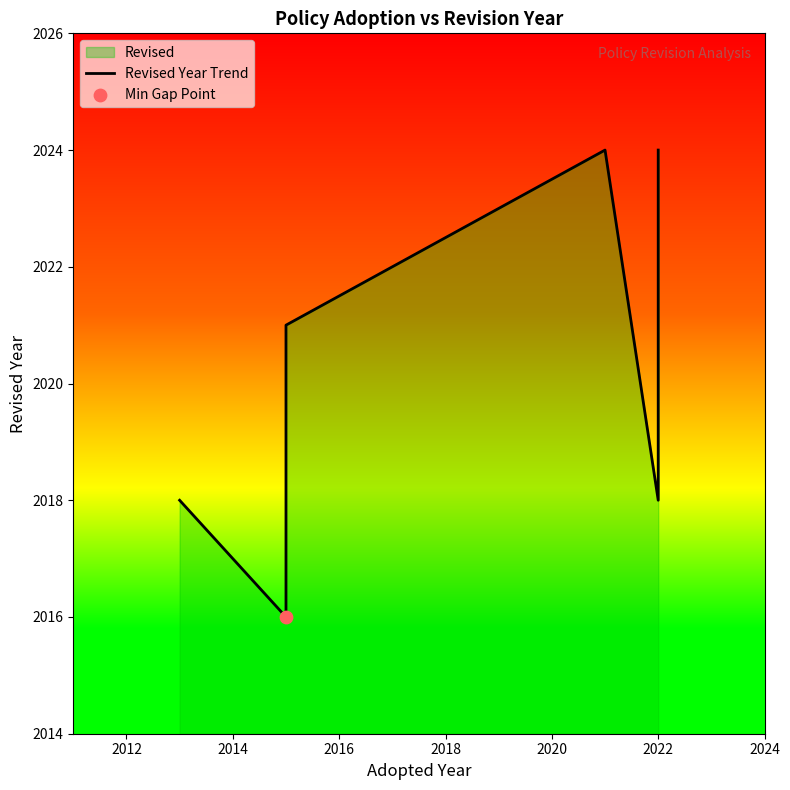

Between 2012 and 2014, which is larger?

2014